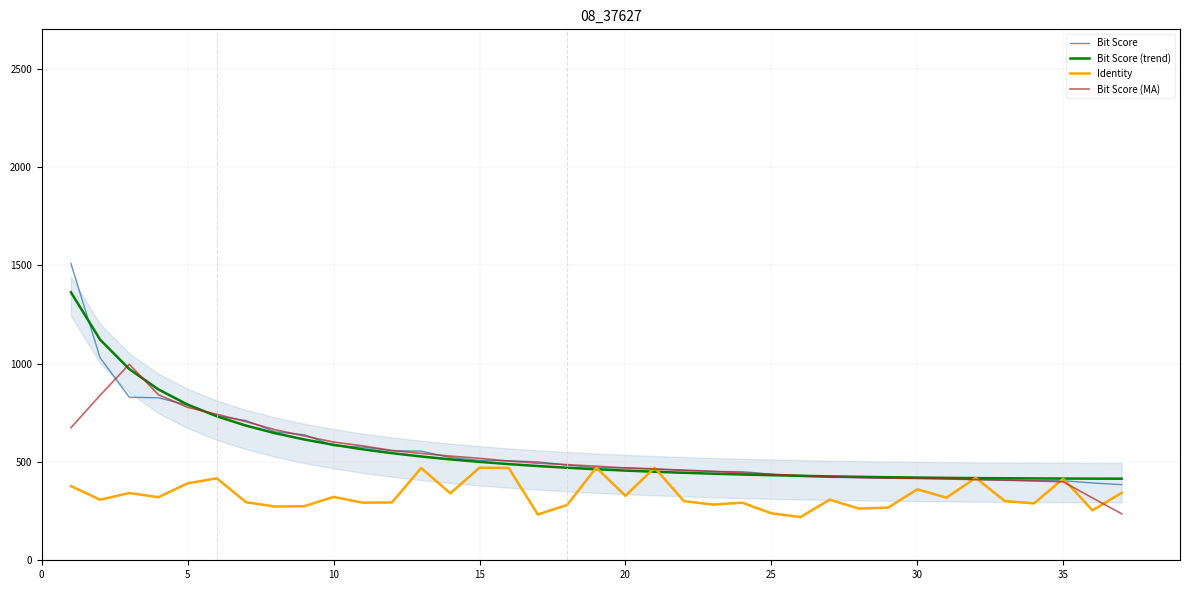

The value of Bit Score (MA) at 20 is 161.3. True or false?

False